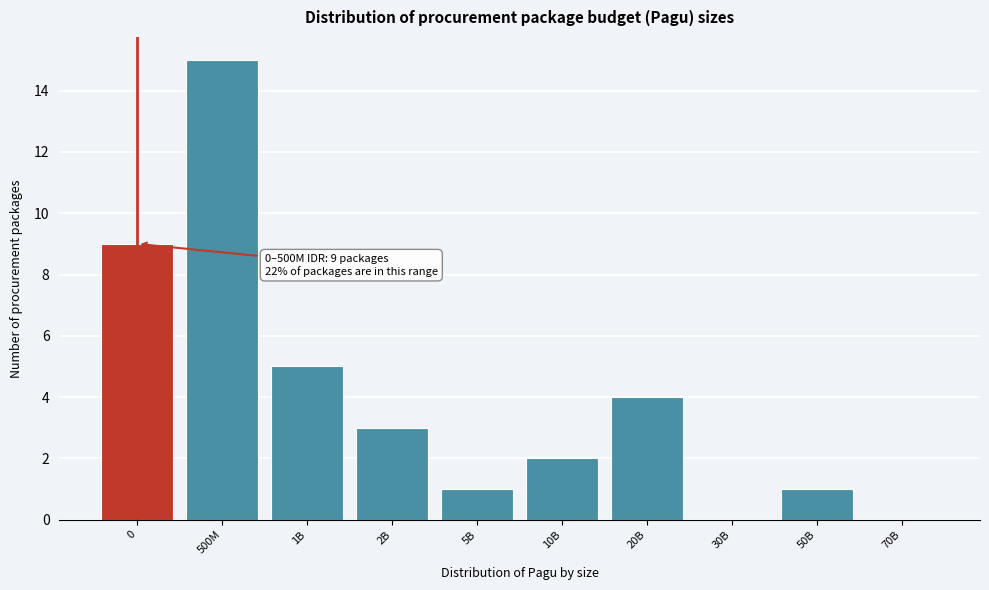

Reading left to right, what are all the values shown in this chart?

0=9	500M=15	1B=5	2B=3	5B=1	10B=2	20B=4	30B=0	50B=1	70B=0